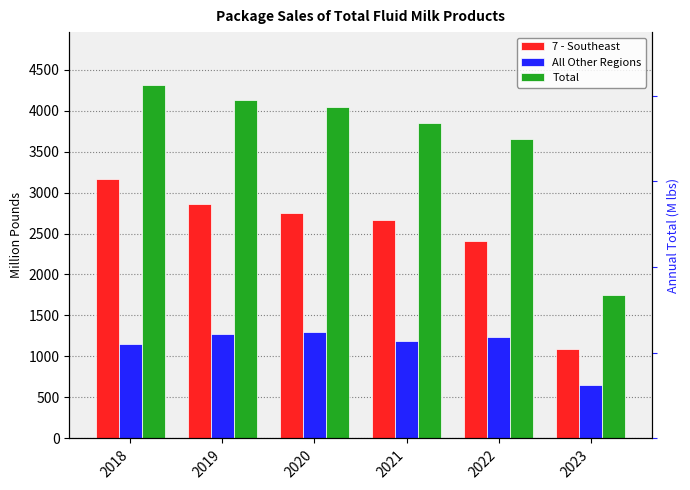

What is the approximate value of 7 - Southeast at 2019, to the nearest 100?

2900